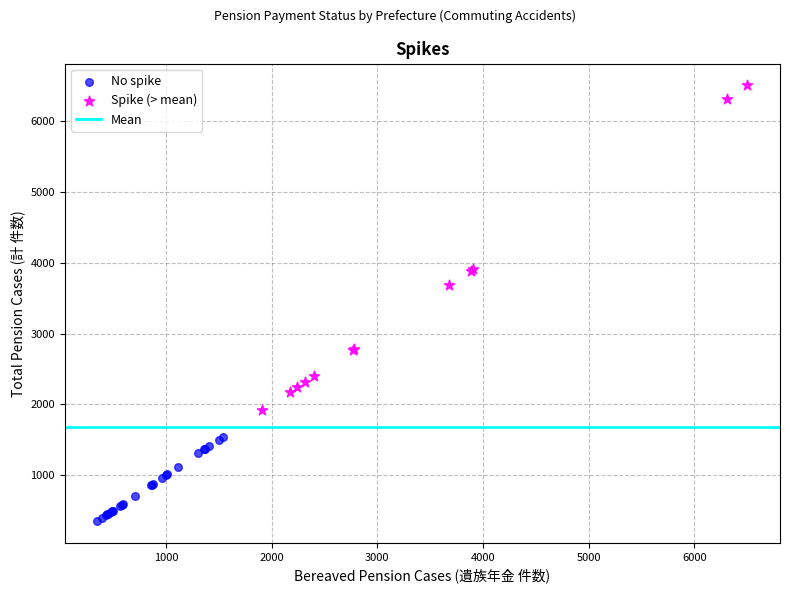

Which series has the widest spread of Y values?

Spike (> mean)